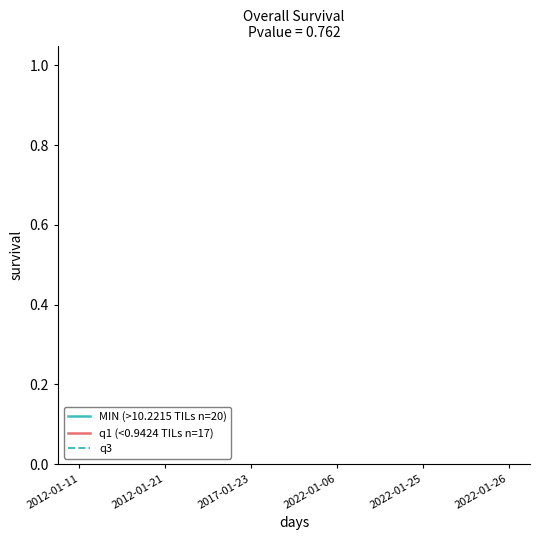

True or false: MIN (>10.2215 TILs n=20) has more than 2 interior local peaks.

False